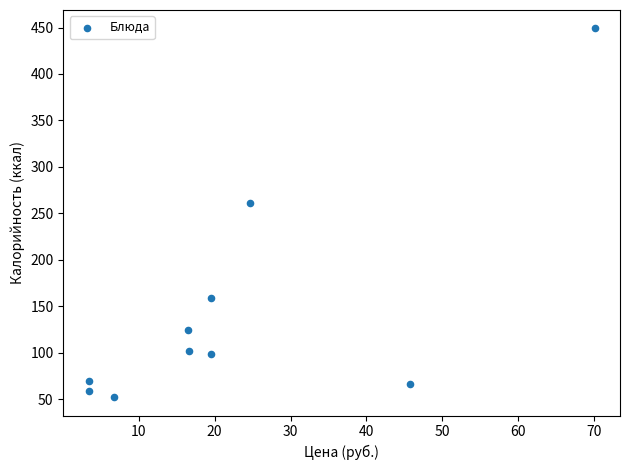

What is the range of X values (max minus min)?

66.7